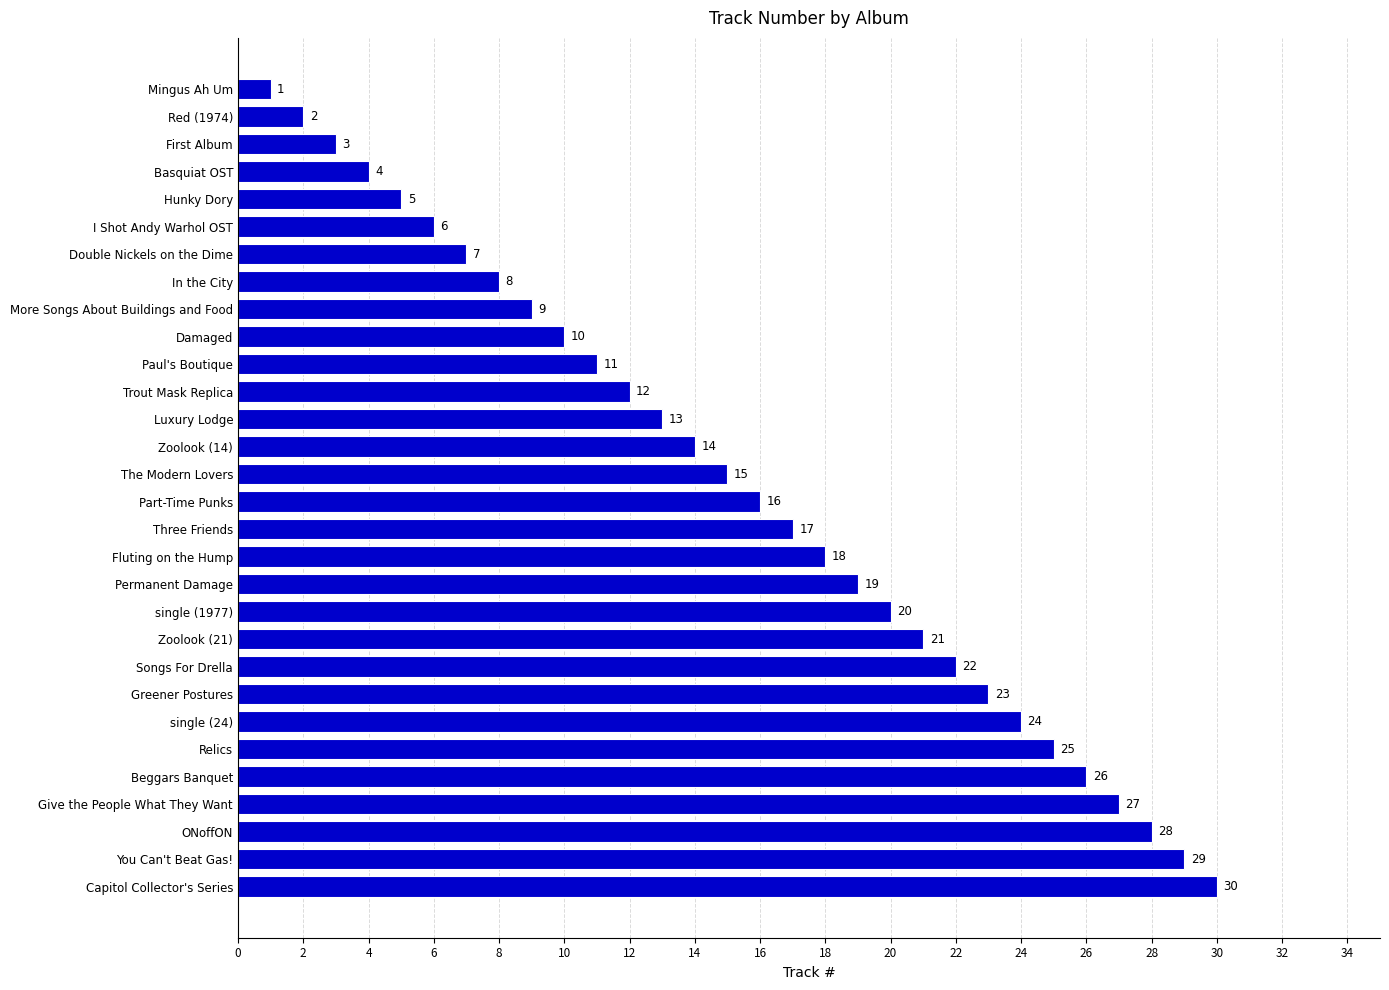

How many data points are less than 16?

15